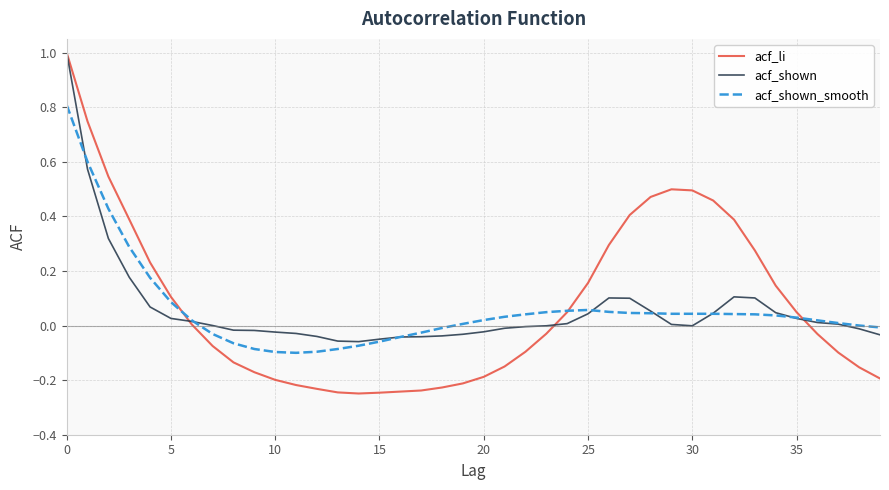

What is the highest value of the acf_shown_smooth series?

0.8